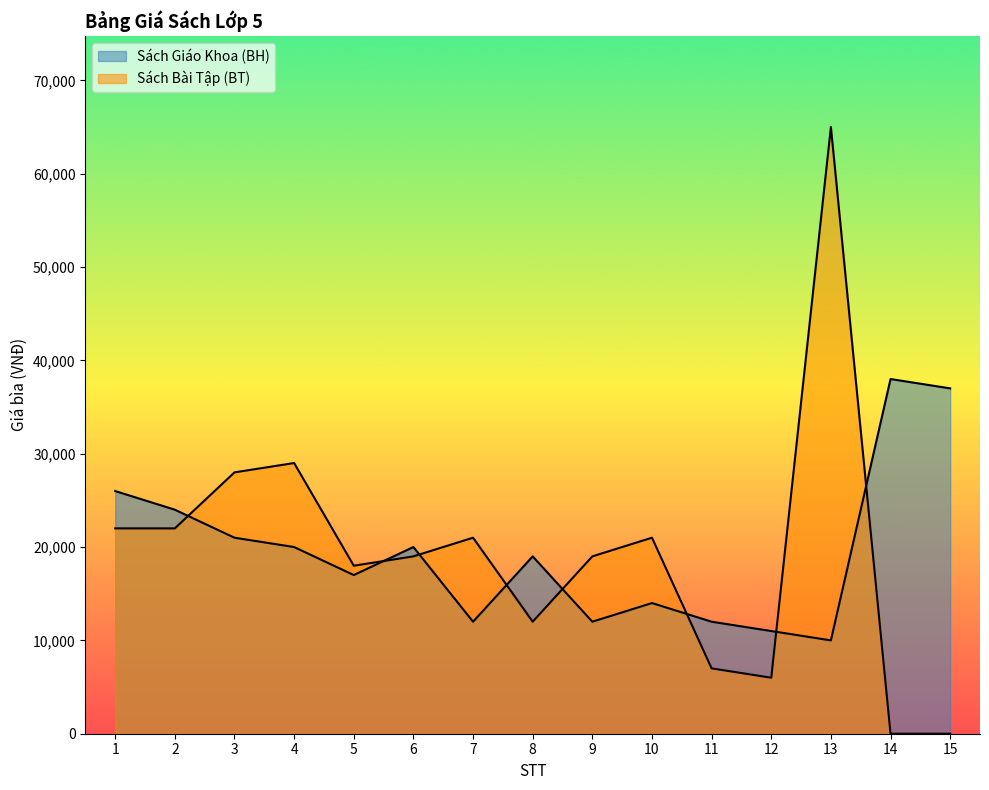

True or false: Sách Bài Tập (BT) has a value of 19000 at 9.

True